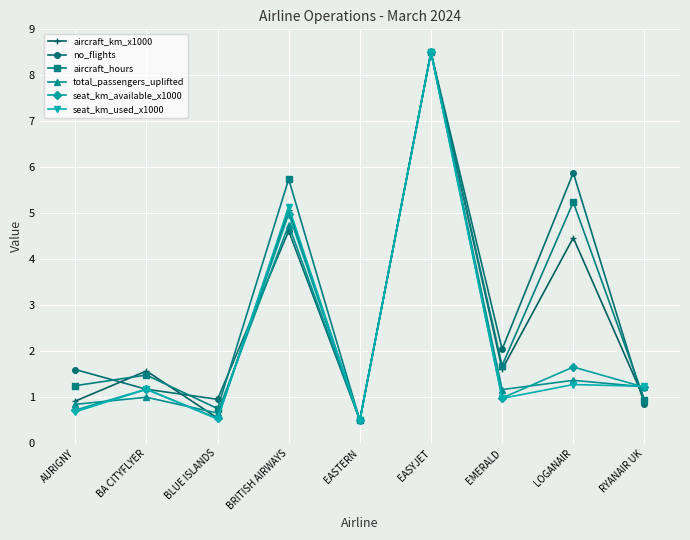

At which category is the sum across all series the highest?

EASYJET